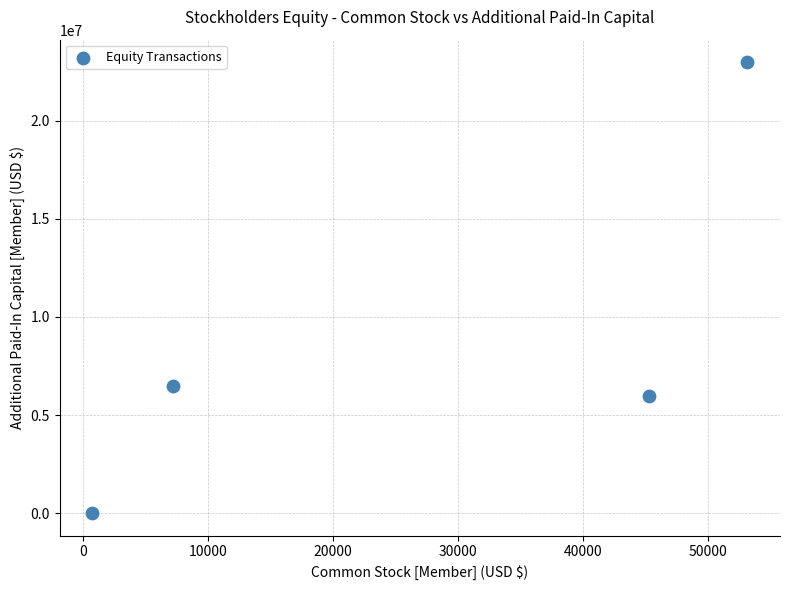

What Y value in the scatter plot is closest to 11485744?

6476565